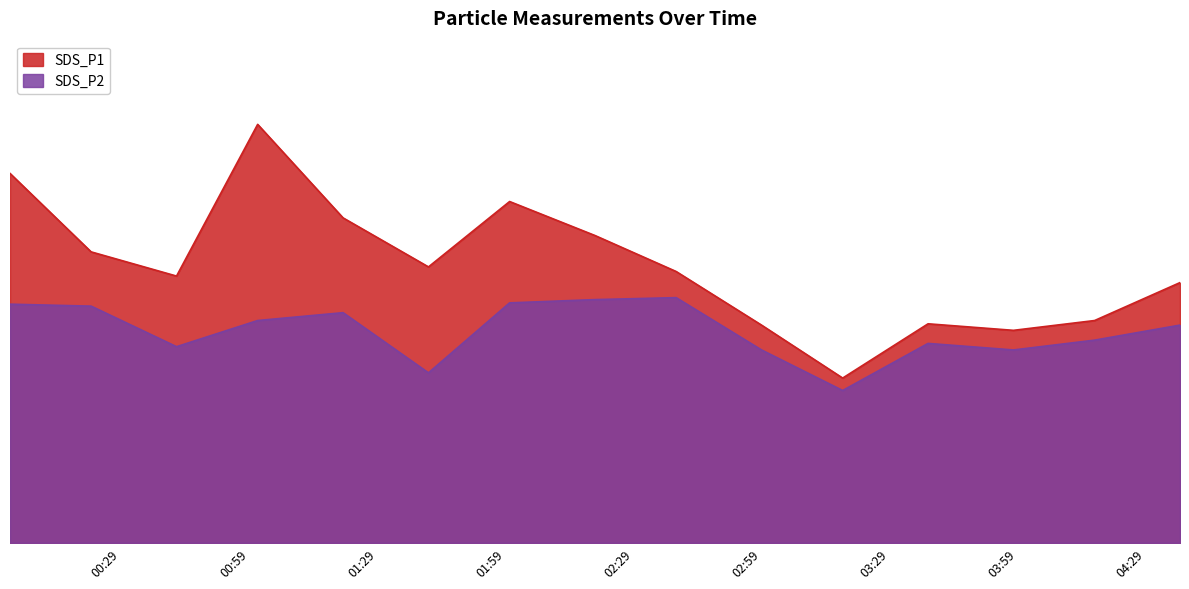

Between 2022/04/19 02:20 and 2022/04/19 03:18, which series saw the biggest shift?

SDS_P1